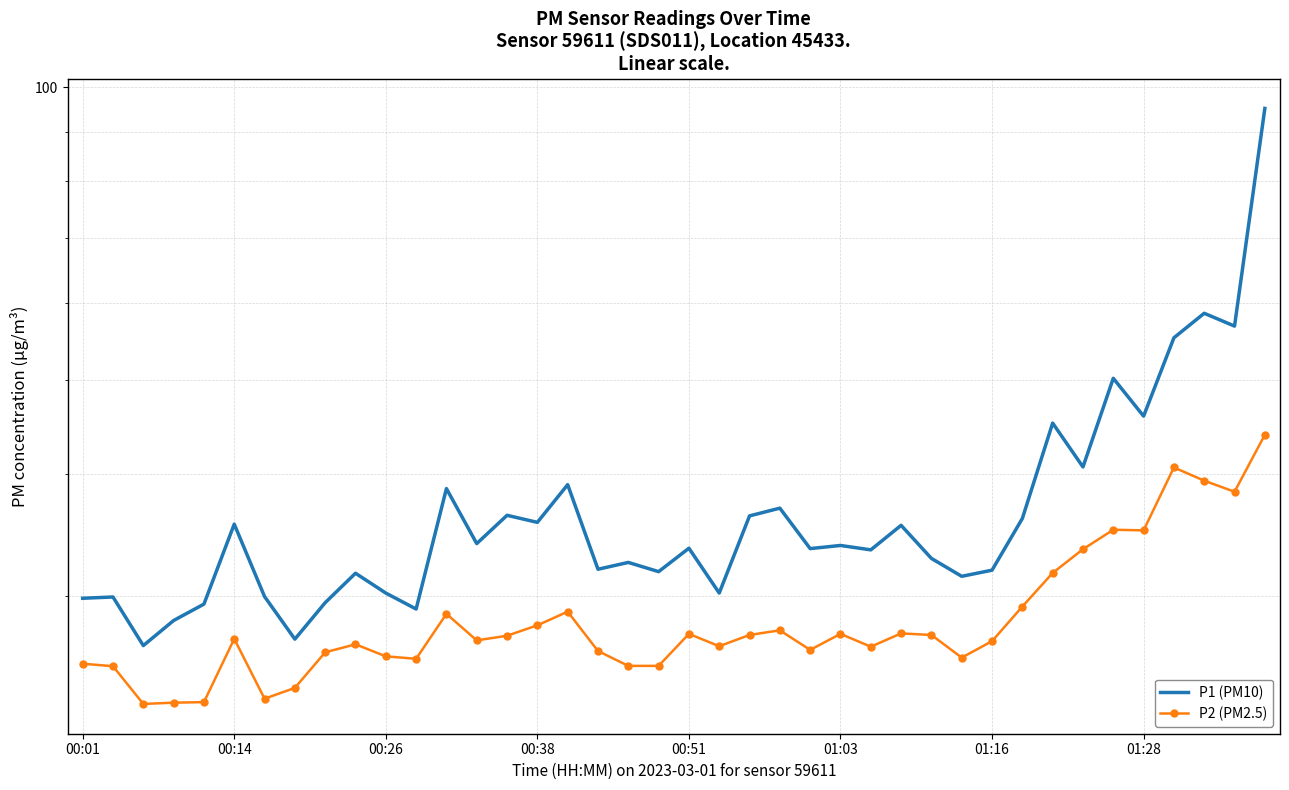

Rank the categories by P2 (PM2.5) value from highest to lowest.

39, 36, 37, 38, 34, 35, 33, 32, 31, 16, 12, 15, 23, 27, 20, 25, 22, 28, 14, 01:03, 13, 30, 9, 21, 26, 24, 17, 8, 10, 29, 11, 00:01, 18, 19, 00:14, 01:28, 01:16, 00:51, 00:38, 00:26